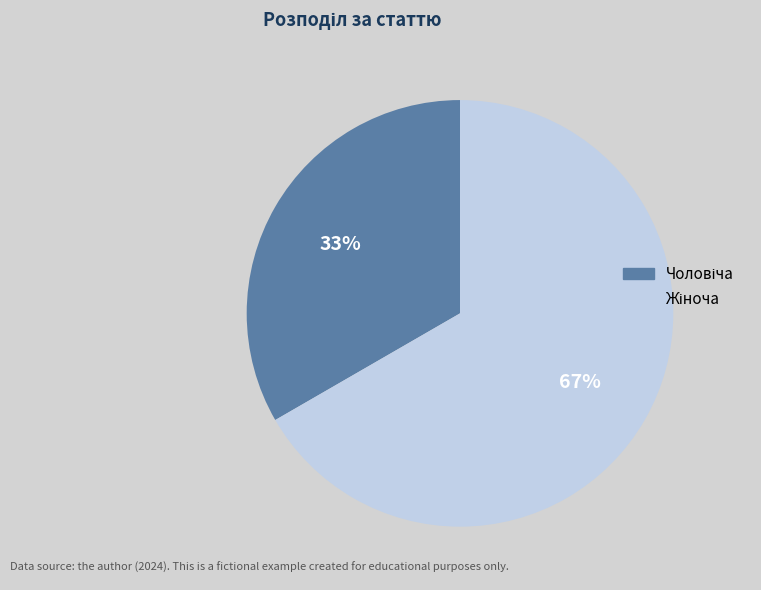

To the nearest percent, what is the average slice percentage?

50%